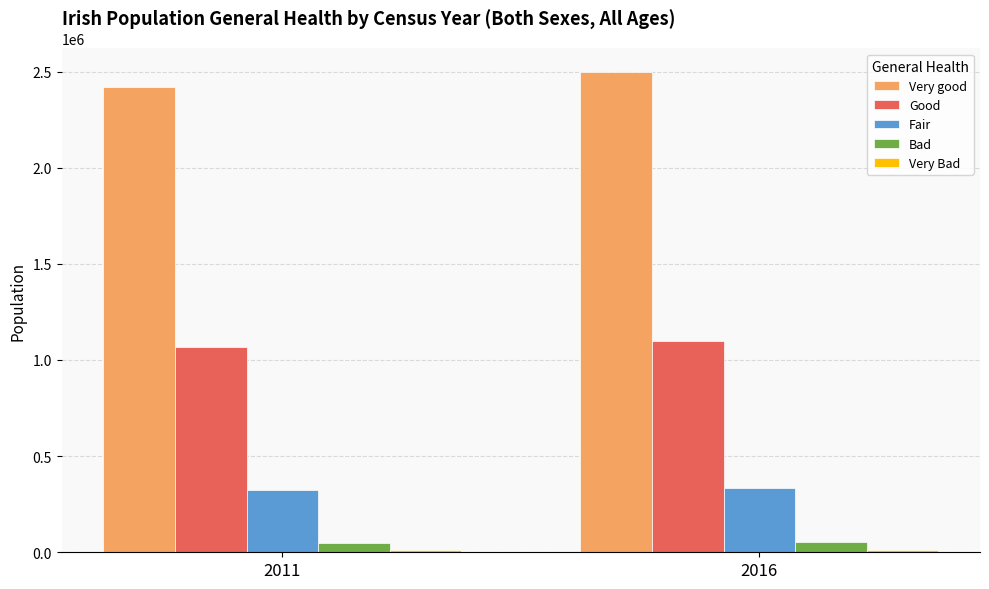

What is the greatest value displayed?

2495093